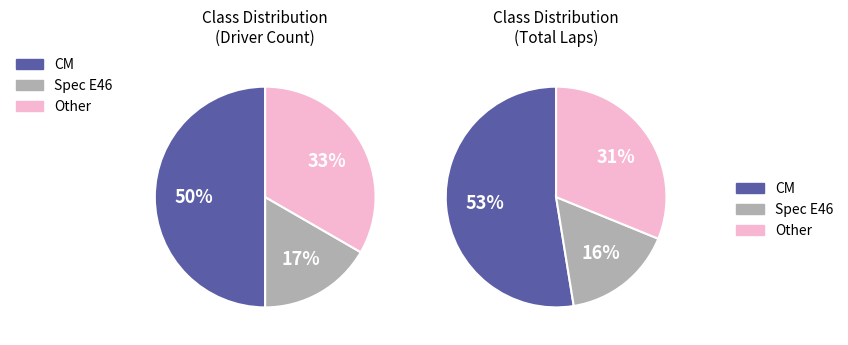

How many slices are in this pie chart?

6